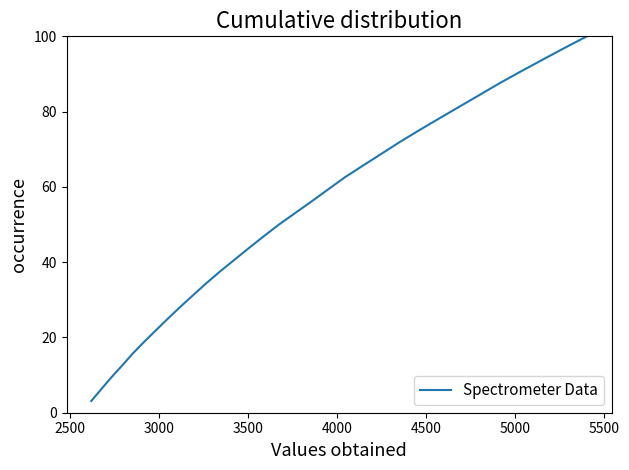

What is the difference between the maximum and minimum values?

96.9